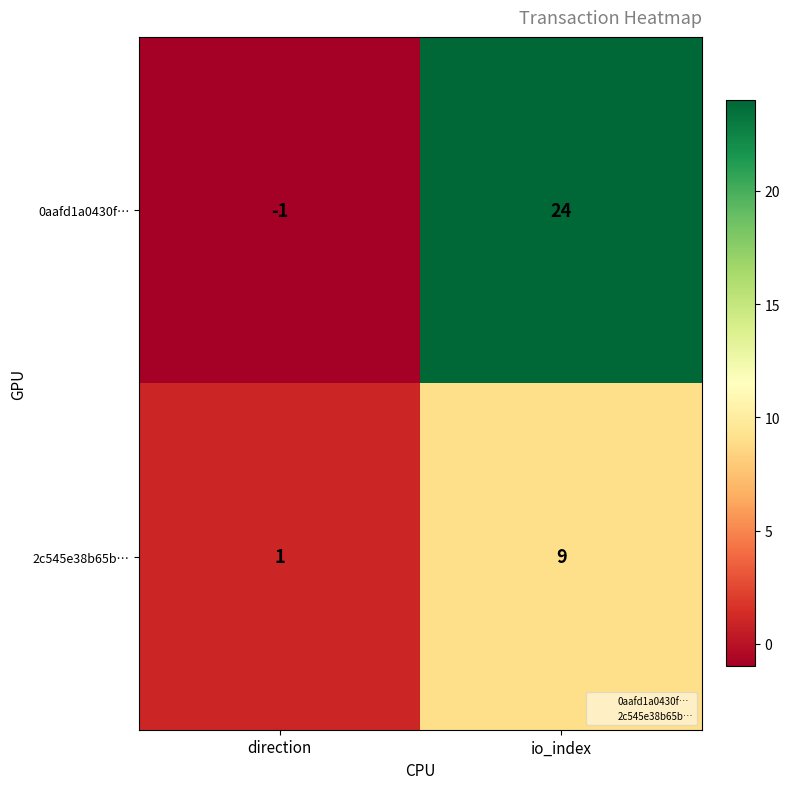

What is the maximum value shown in the chart?

24